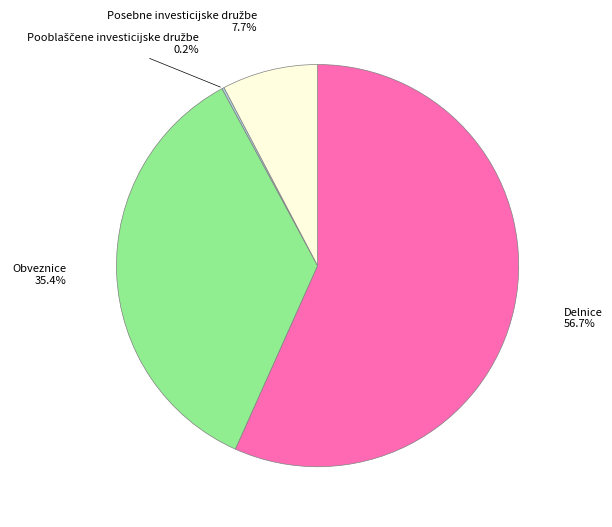

Does any single category account for the majority?

Yes